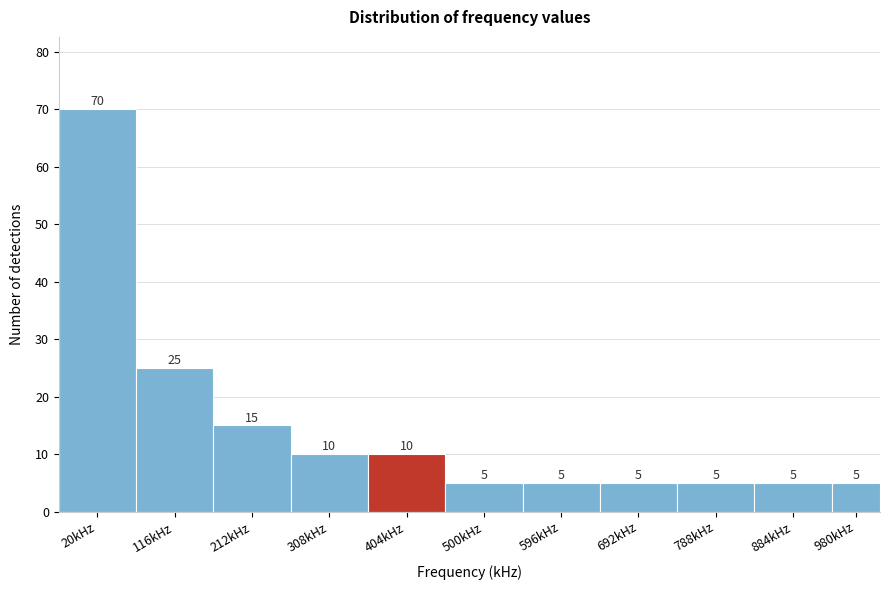

Reading left to right, list all the values displayed in this chart.

20kHz=70	116kHz=25	212kHz=15	308kHz=10	404kHz=10	500kHz=5	596kHz=5	692kHz=5	788kHz=5	884kHz=5	980kHz=5